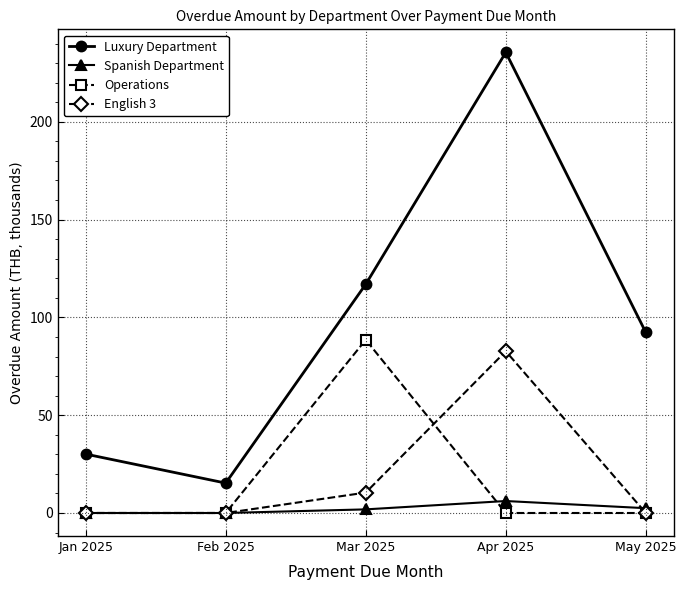

In Luxury Department, how many points are higher than both neighbors (excluding endpoints)?

1